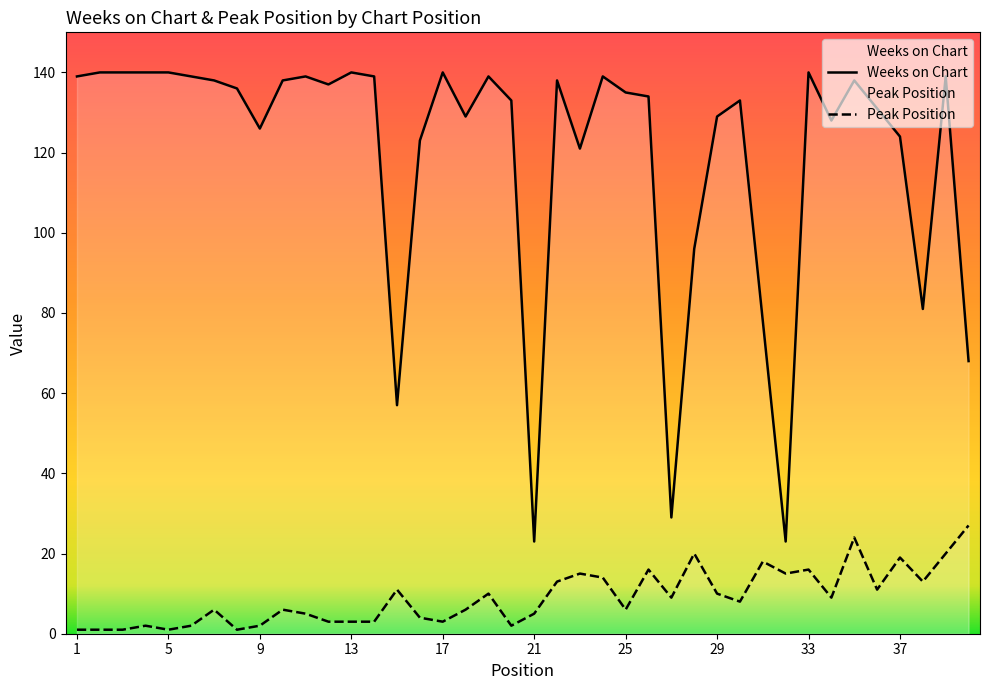

At which category is the sum across all series the highest?

35